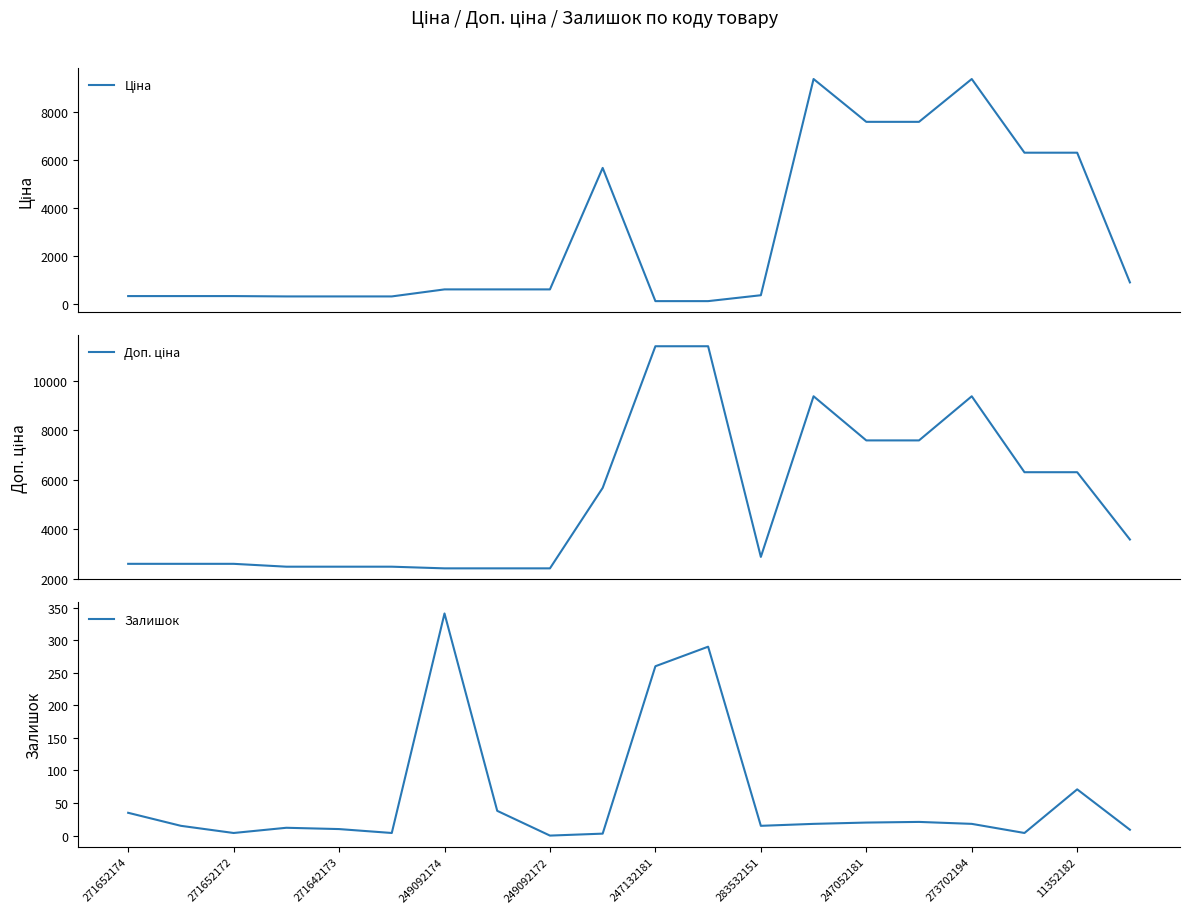

At which category is the sum across all series the highest?

13